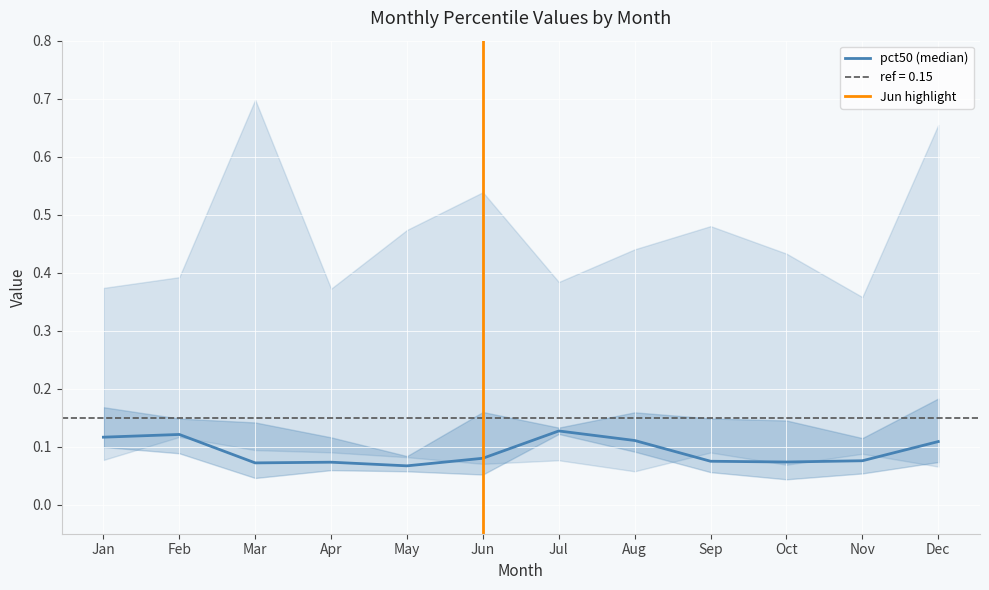

Rank the series at Aug from highest to lowest value.

pct95, pct75, pct50, pct25, pct05